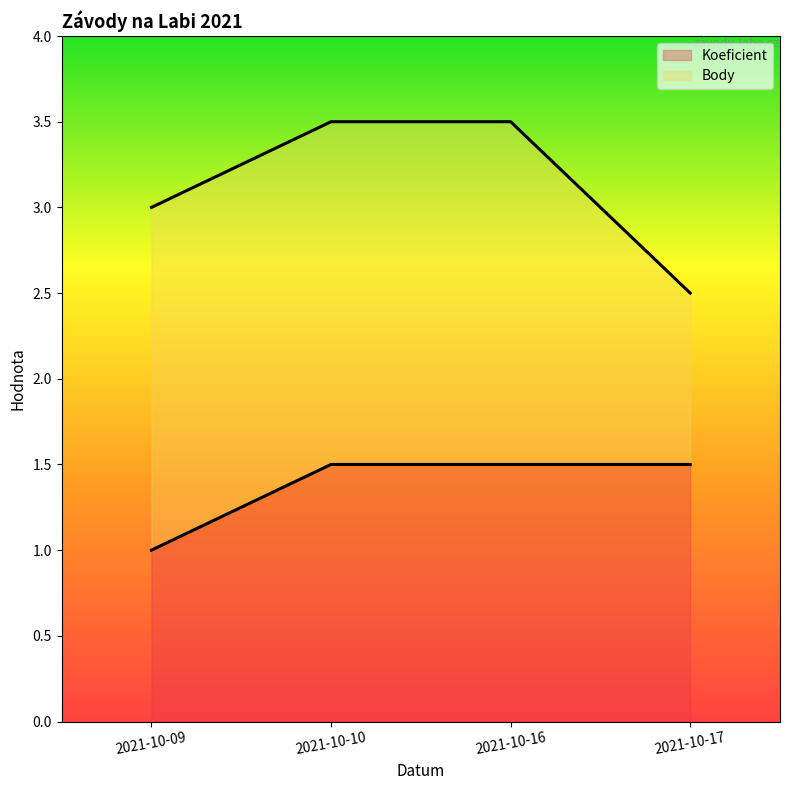

What is the average value?

1.4